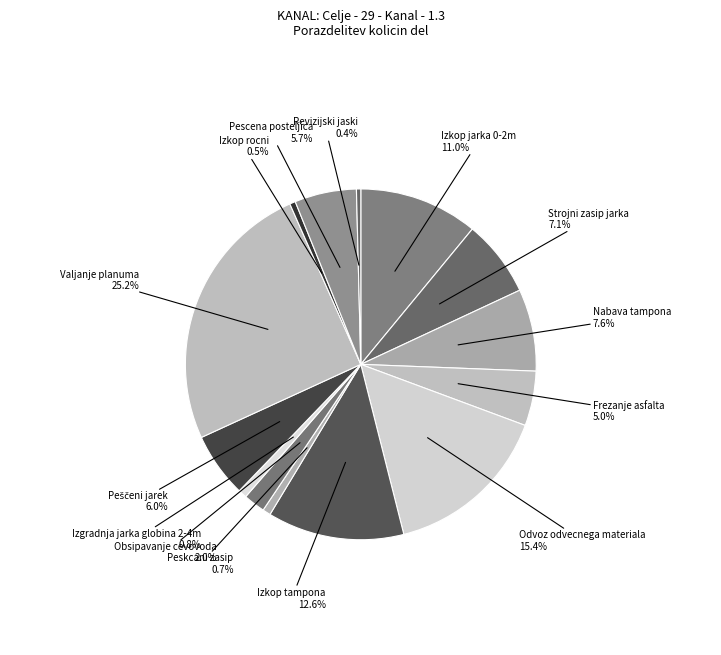

How many slices are in this pie chart?

14